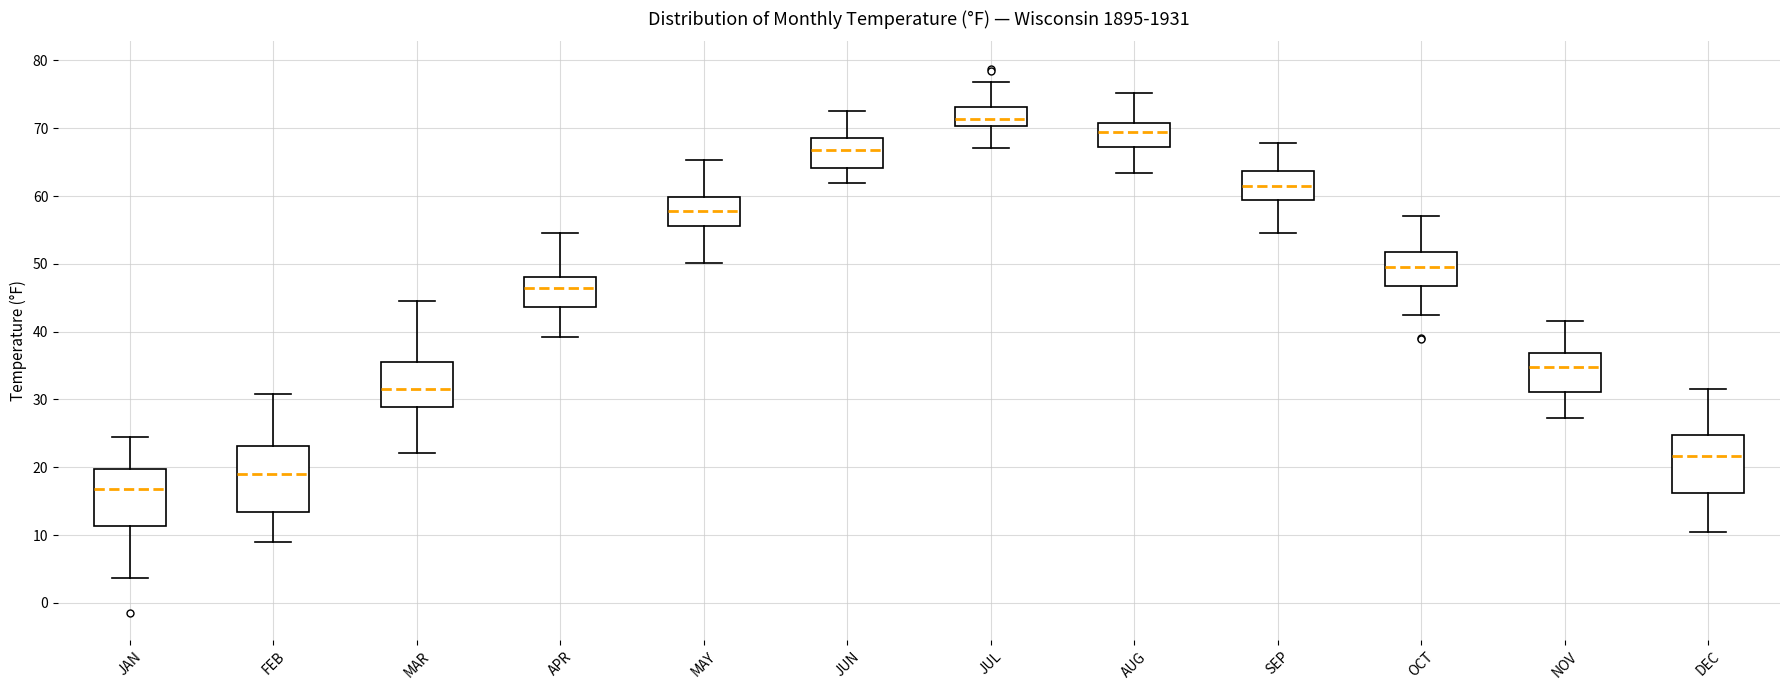

Reading left to right, transcribe this box plot: for each box, give where its median line is, the range the box spans, and where its two whiskers end, as read against the y-axis. The values are not printed on the chart, so give them approximately, as read against the axis.

JAN: median 17, box 11 to 20, whiskers 4 to 25
FEB: median 19, box 13 to 23, whiskers 9 to 31
MAR: median 32, box 29 to 36, whiskers 22 to 45
APR: median 46, box 44 to 48, whiskers 39 to 55
MAY: median 58, box 56 to 60, whiskers 50 to 65
JUN: median 67, box 64 to 69, whiskers 62 to 73
JUL: median 71, box 70 to 73, whiskers 67 to 77
AUG: median 70, box 67 to 71, whiskers 63 to 75
SEP: median 62, box 59 to 64, whiskers 55 to 68
OCT: median 50, box 47 to 52, whiskers 42 to 57
NOV: median 35, box 31 to 37, whiskers 27 to 42
DEC: median 22, box 16 to 25, whiskers 11 to 32